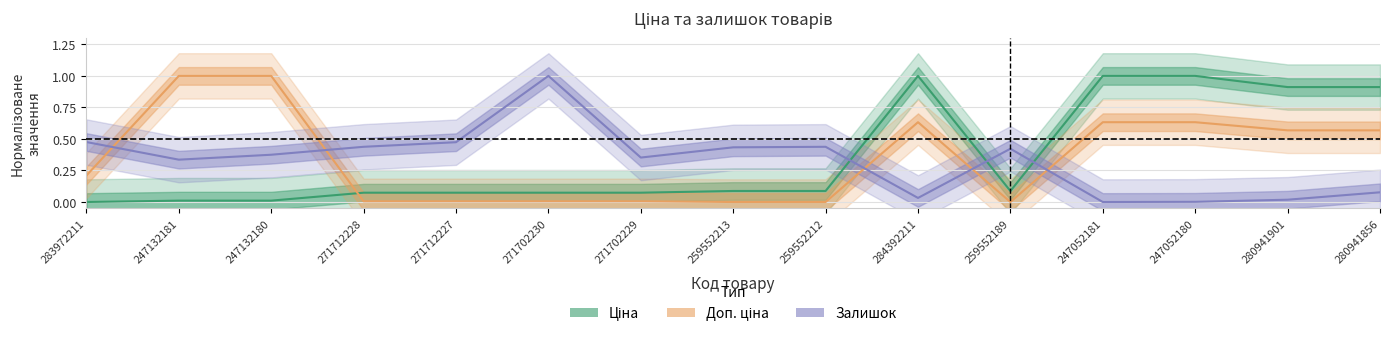

Between 271712227 and 259552213, which series saw the biggest shift?

Залишок